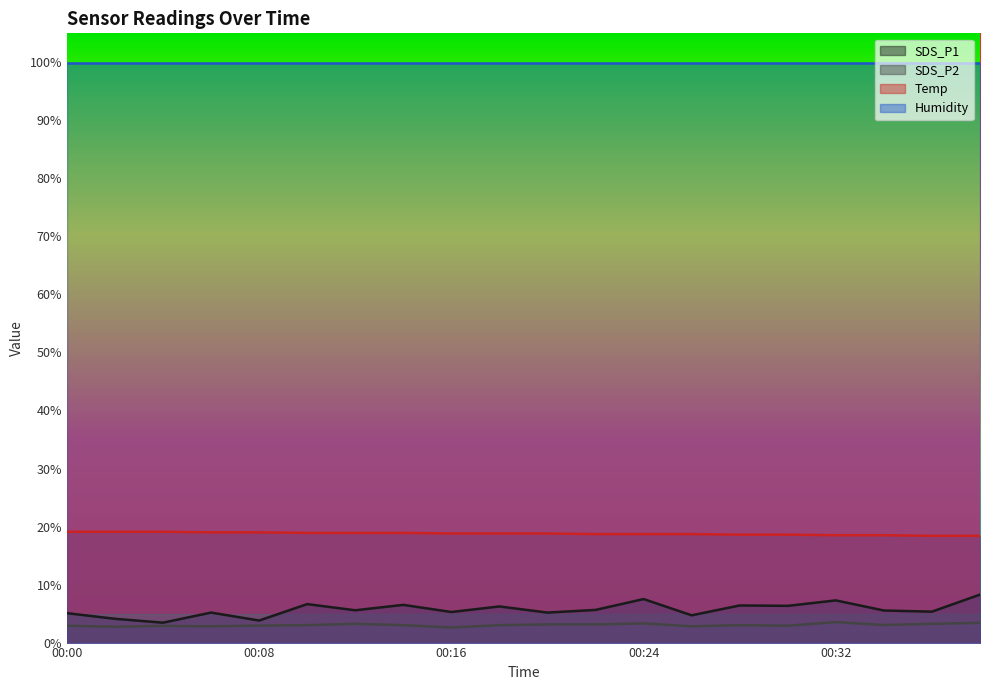

The value of SDS_P2 at 00:34 is 5.1. True or false?

False